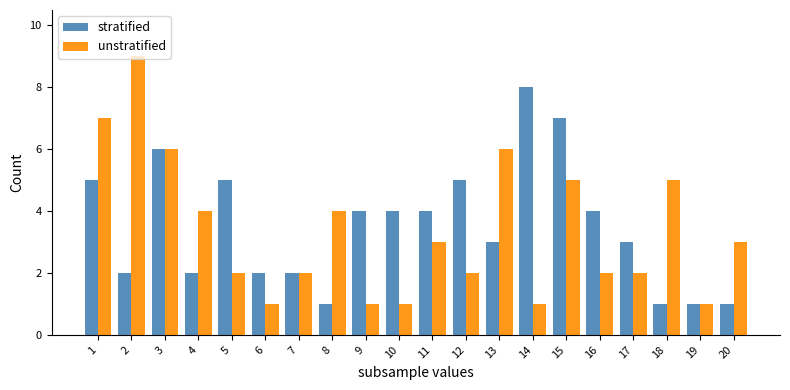

Is the value of unstratified at 19 greater than the value of stratified at 1?

No